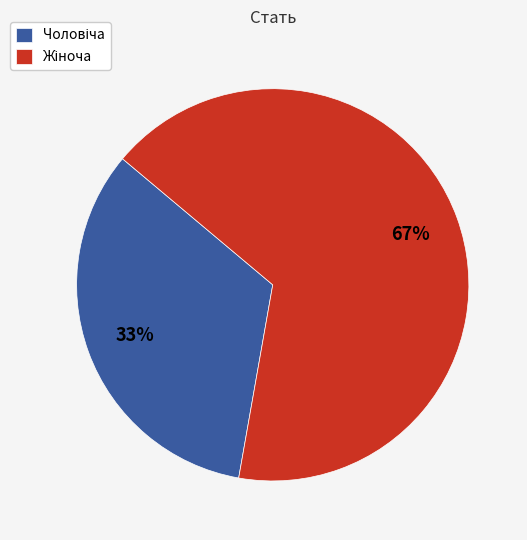

To the nearest percent, what is the average slice percentage?

50%